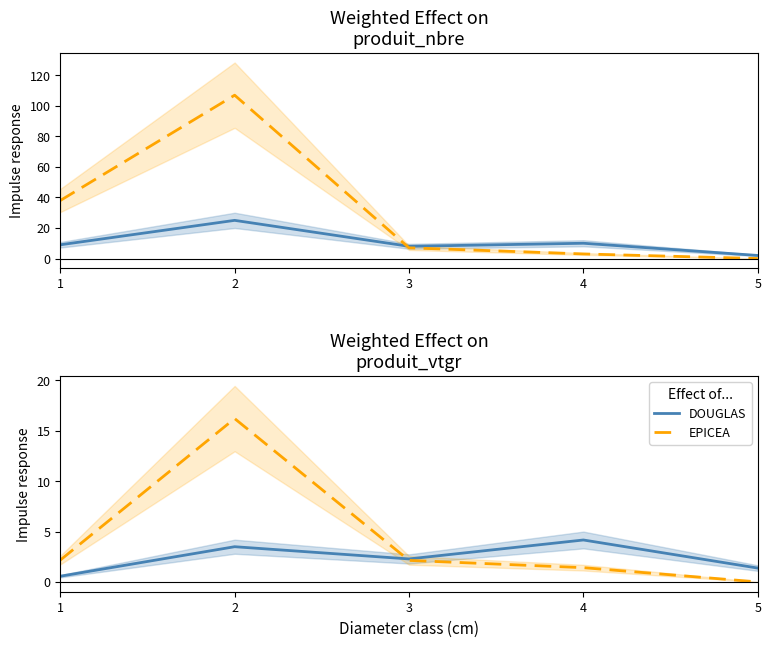

Between 3 and 5, which series saw the biggest shift?

EPICEA